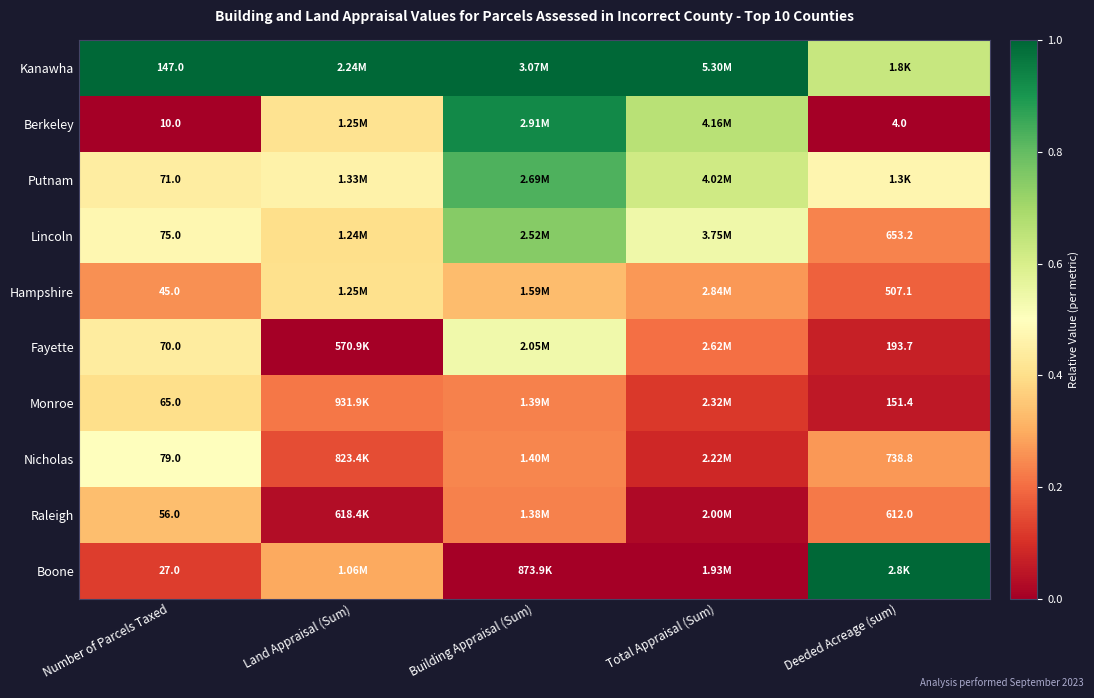

At Number of Parcels Taxed, list the series in order from smallest to largest.

Berkeley, Boone, Hampshire, Raleigh, Monroe, Fayette, Putnam, Lincoln, Nicholas, Kanawha